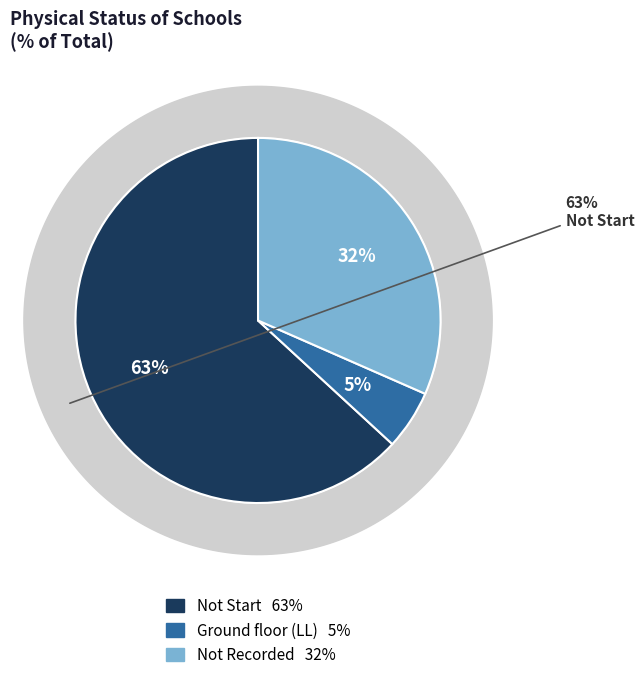

Is it true that Not Start is 99% of the pie?

False